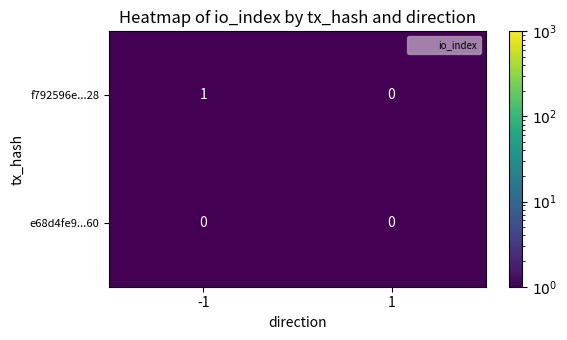

Reading left to right, list all the values displayed in this chart.

f792596e...28: -1=1	1=0
e68d4fe9...60: -1=0	1=0